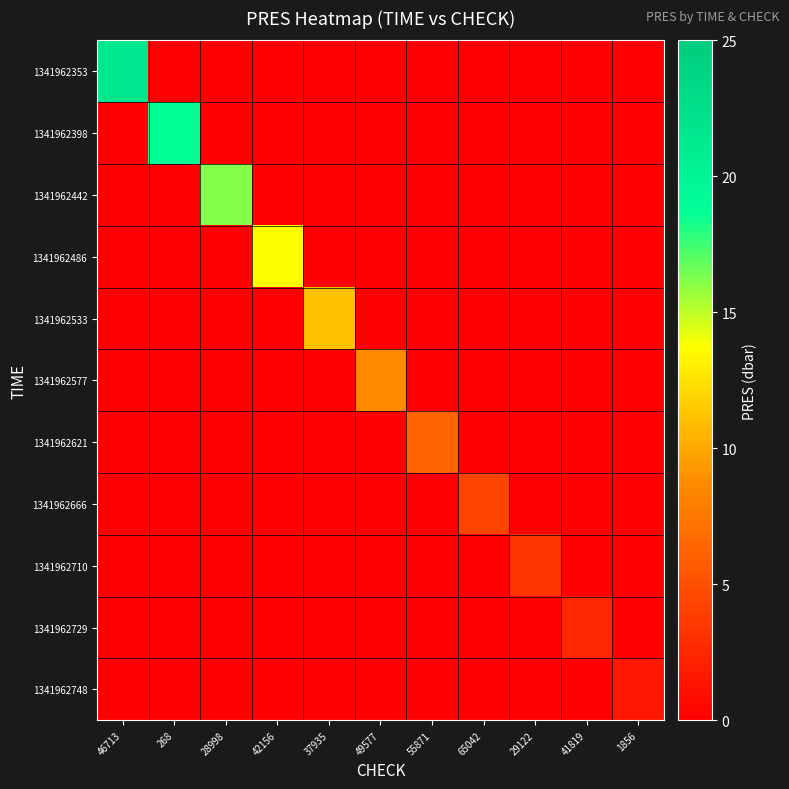

Which has a higher value, 29122 or 49577?

29122